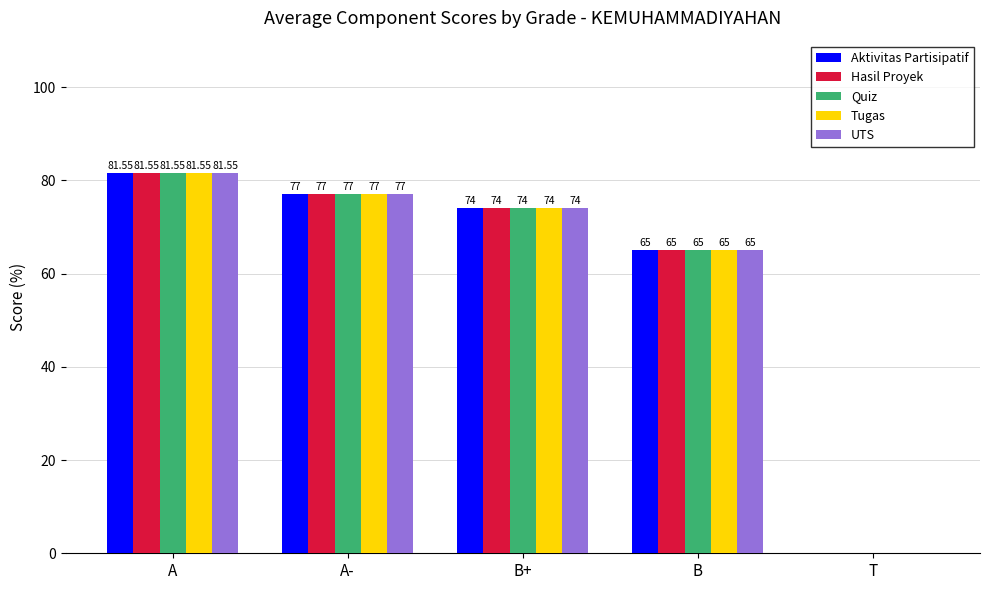

What is the total value across all series at A?

407.8